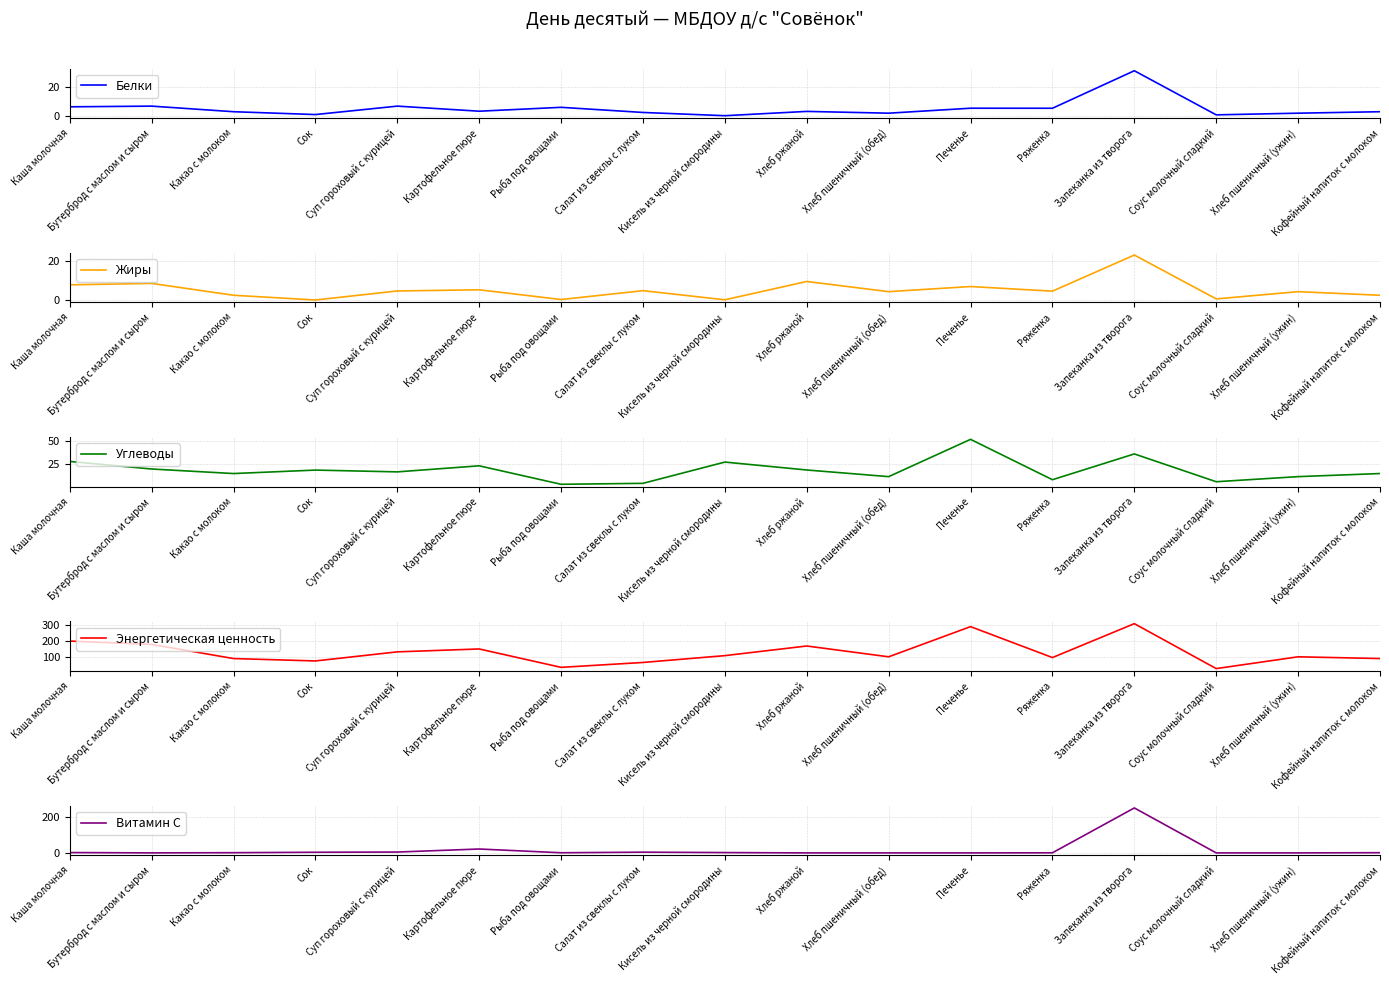

What are all the series names shown in the legend?

Белки, Жиры, Углеводы, Энергетическая ценность, Витамин С